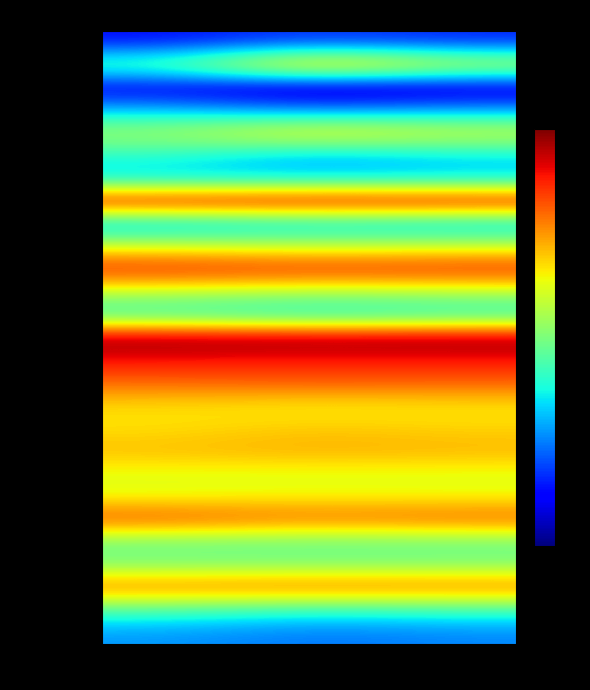

What is the maximum value shown in the chart?

1.0